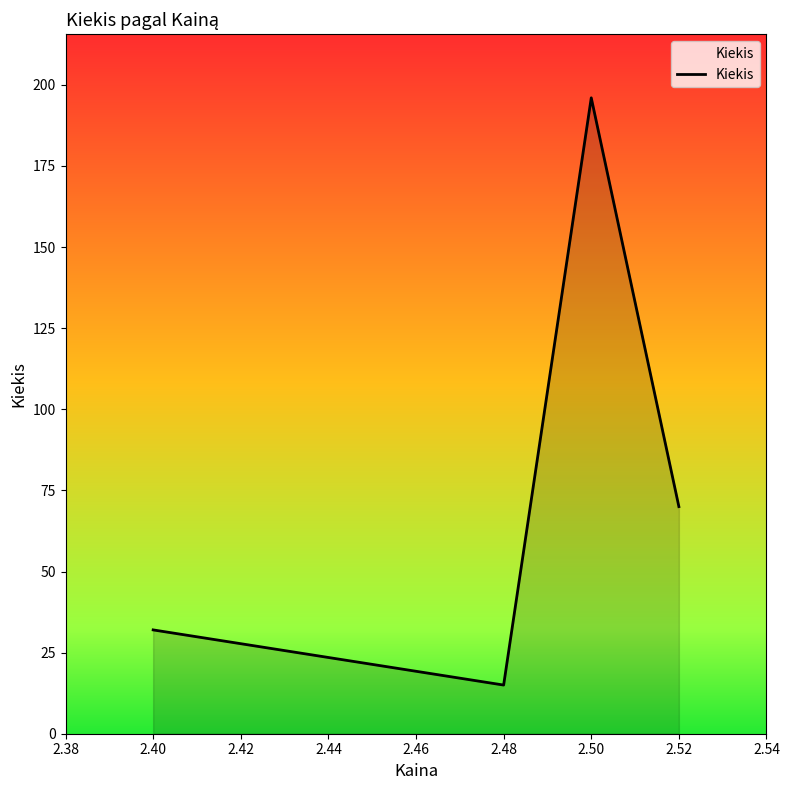

Reading left to right, list all the values displayed in this chart.

32	15	196	70